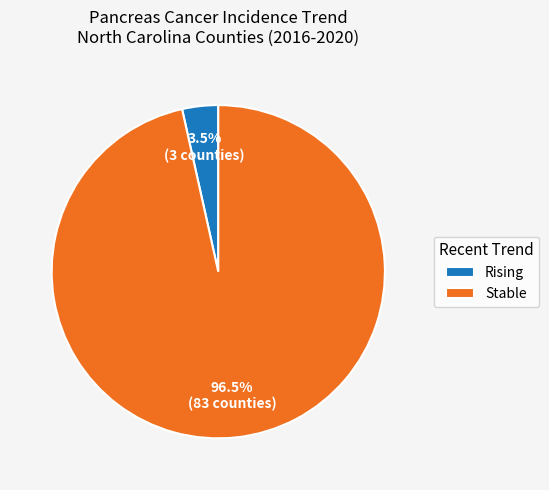

Rank the categories by value from highest to lowest.

Stable, Rising